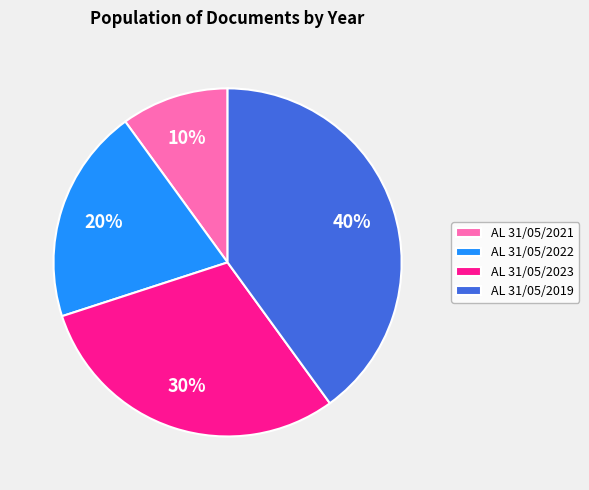

Count the number of slices in the pie.

4